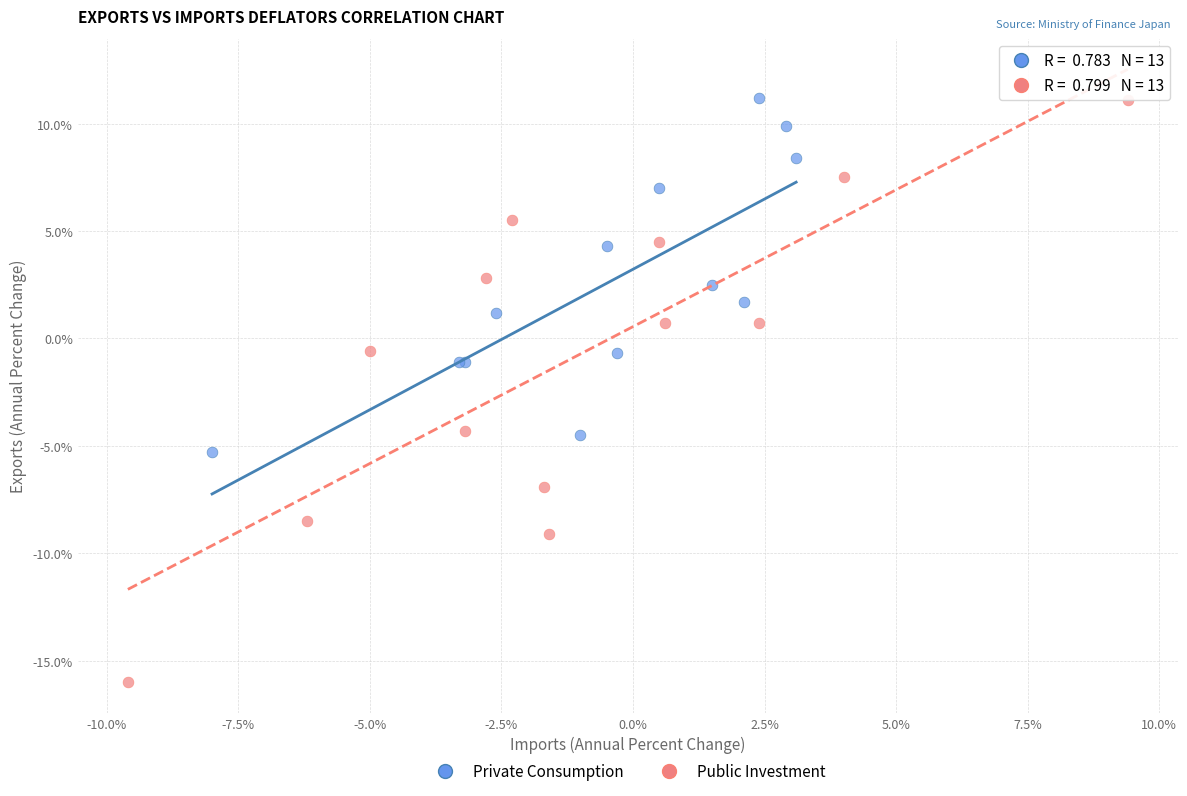

Which series reaches the minimum Y coordinate?

Public Investment